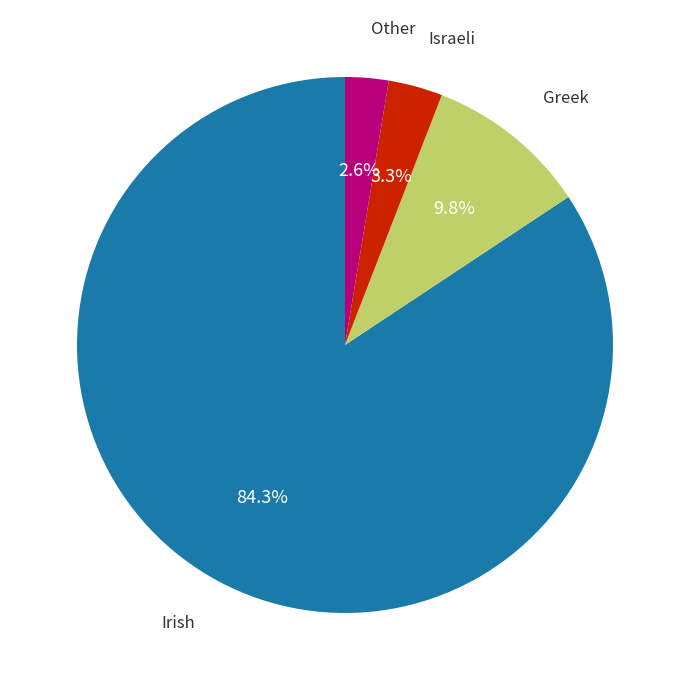

Is there a majority slice in this chart?

Yes